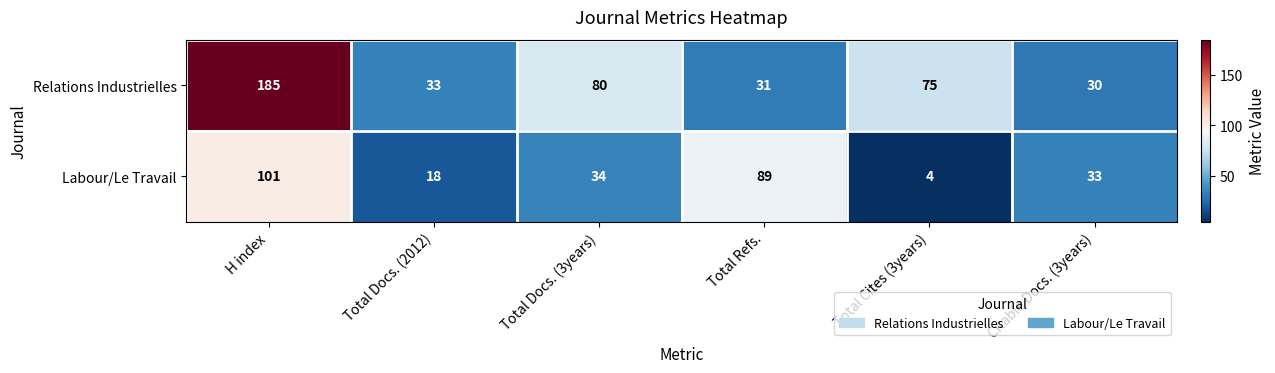

The value of Labour/Le Travail at Total Docs. (2012) is 4. True or false?

False